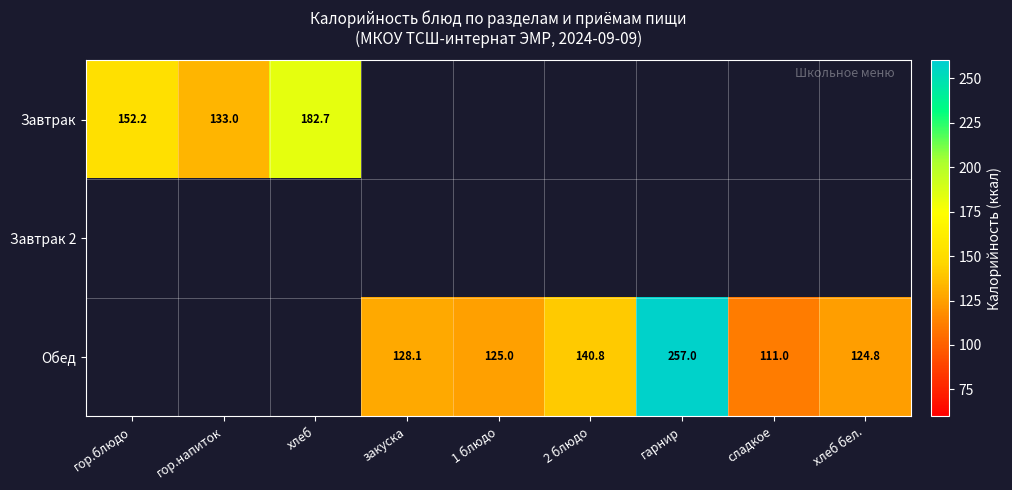

Is the value of Завтрак at гор.блюдо greater than the value of Обед at хлеб бел.?

Yes